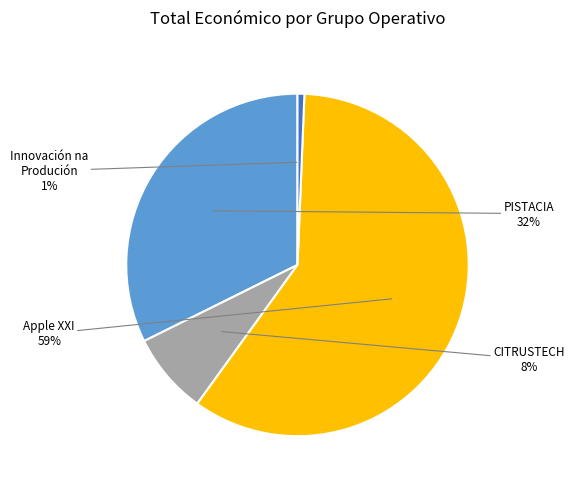

Is Apple XXI the majority of the pie?

Yes